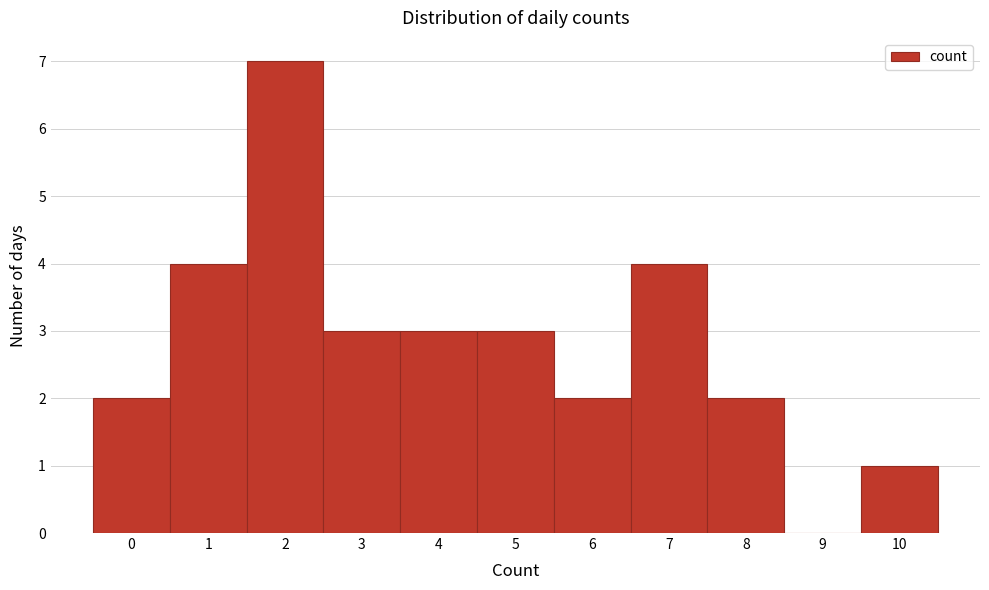

Reading left to right, list every bar in this chart as the range it spans on the x-axis followed by its height. The values are not printed on the chart, so give them approximately, as read against the axis.

-0.5 to 0.5: 2
0.5 to 1.5: 4
1.5 to 2.5: 7
2.5 to 3.5: 3
3.5 to 4.5: 3
4.5 to 5.5: 3
5.5 to 6.5: 2
6.5 to 7.5: 4
7.5 to 8.5: 2
8.5 to 9.5: 0
9.5 to 10.5: 1